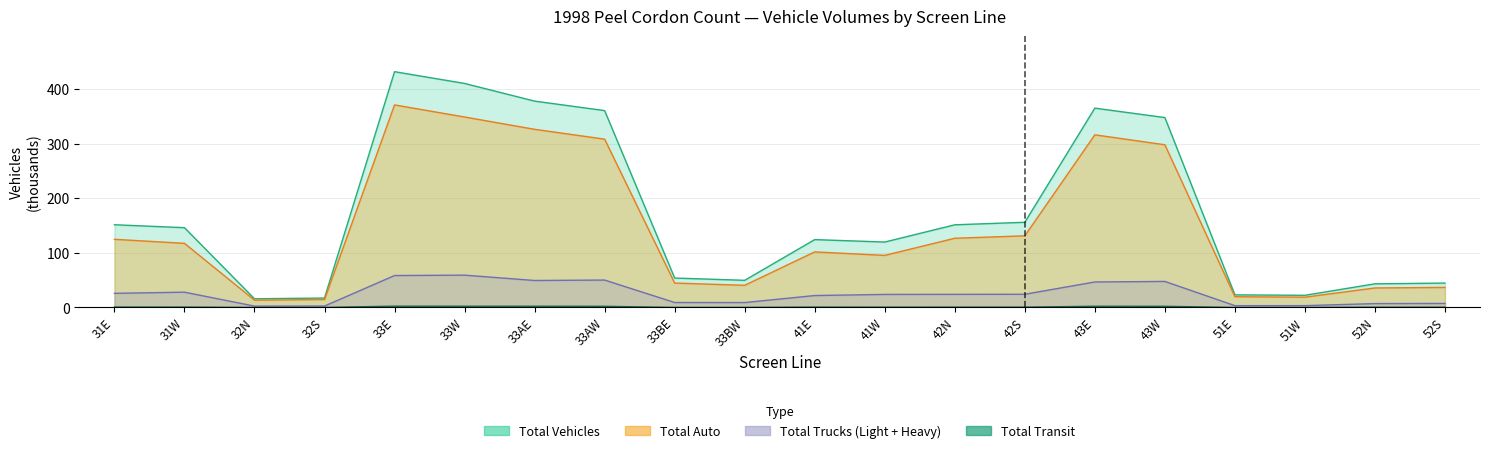

Rank the series by their maximum value, from lowest to highest.

Total Transit, Total Light Trucks, Total Auto, Total Vehicles